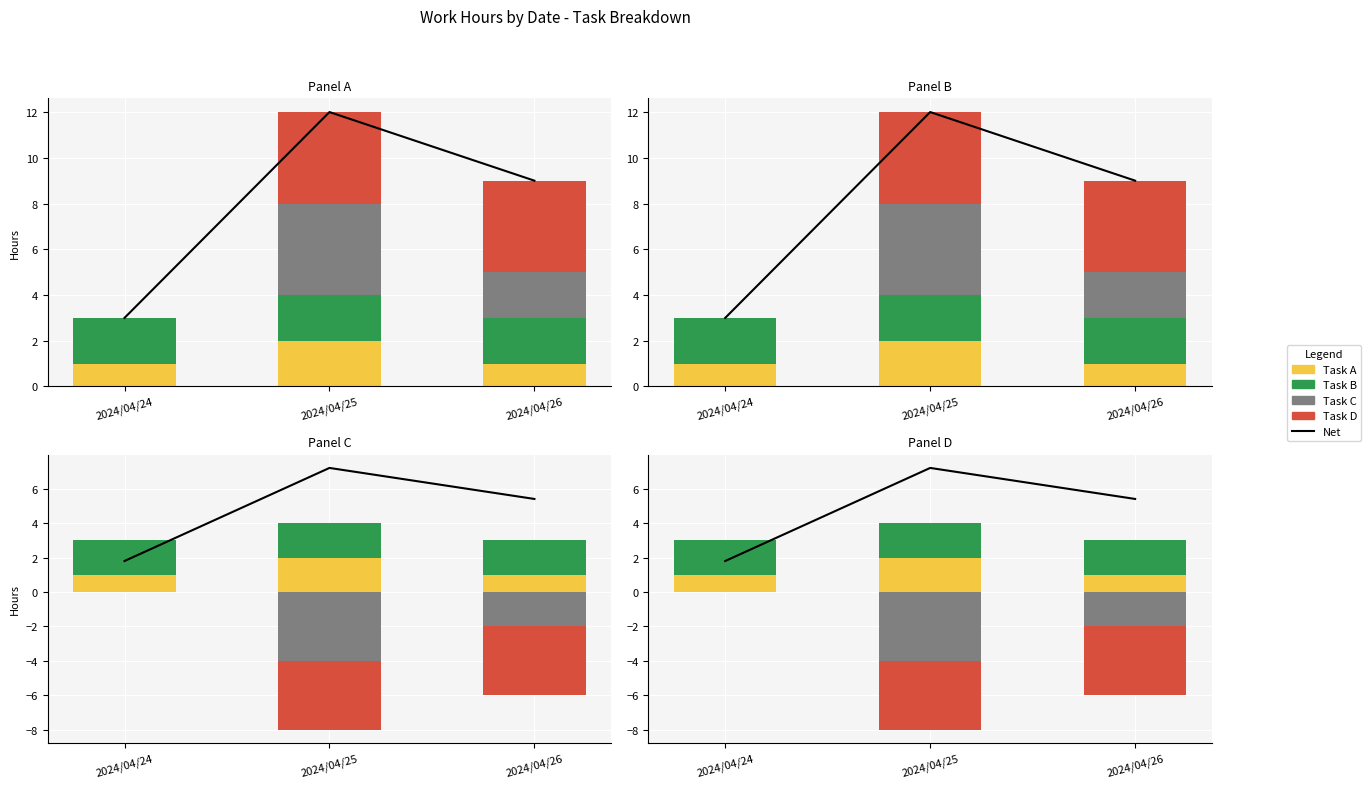

Which series has the largest range (max minus min)?

Net